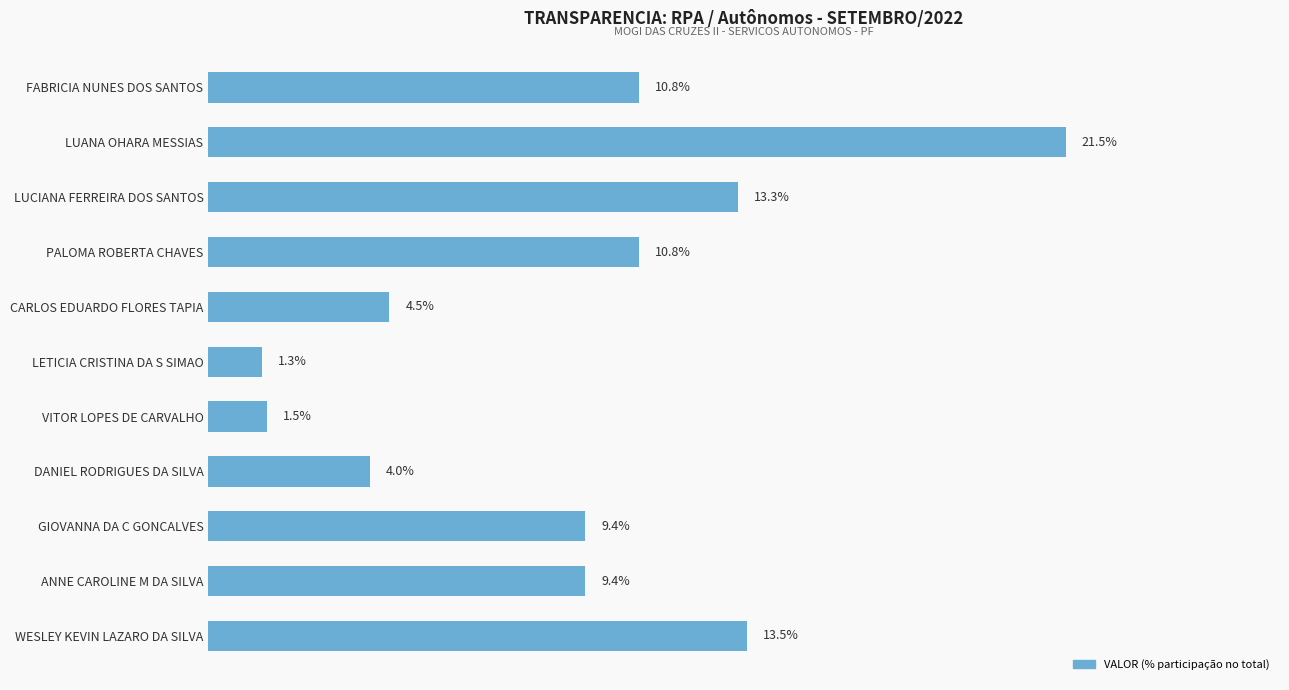

At which category does the chart reach its minimum across all series?

LETICIA CRISTINA DA S SIMAO